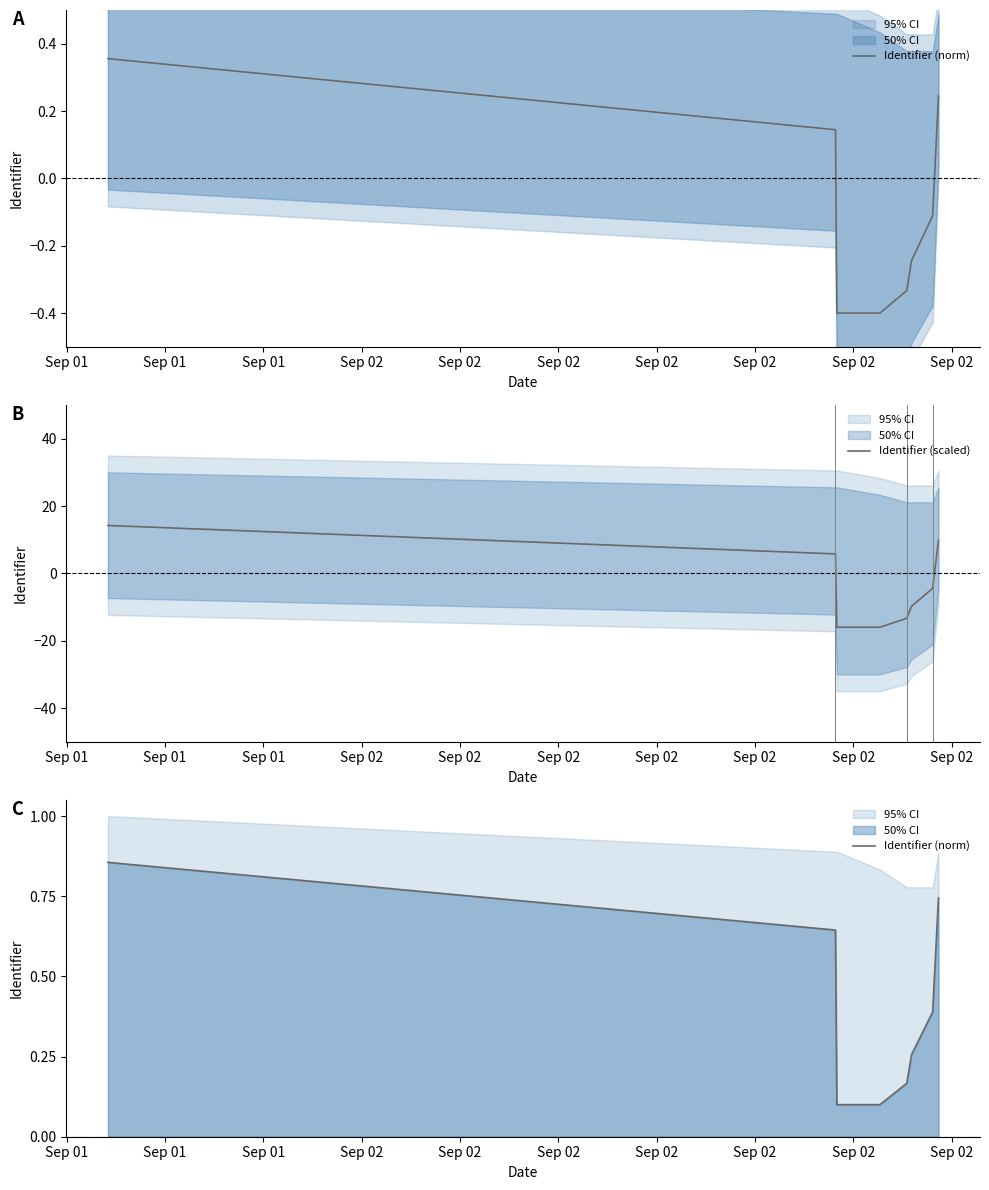

How many negative values does the Identifier (scaled) series have?

5